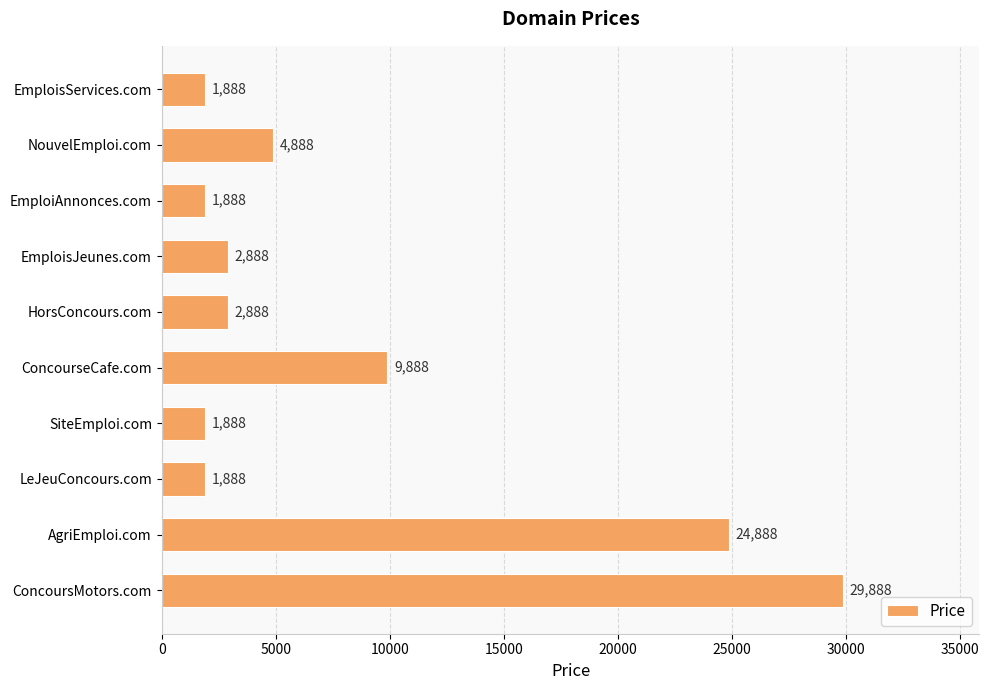

What is the label of the 9th bar from the top?

AgriEmploi.com